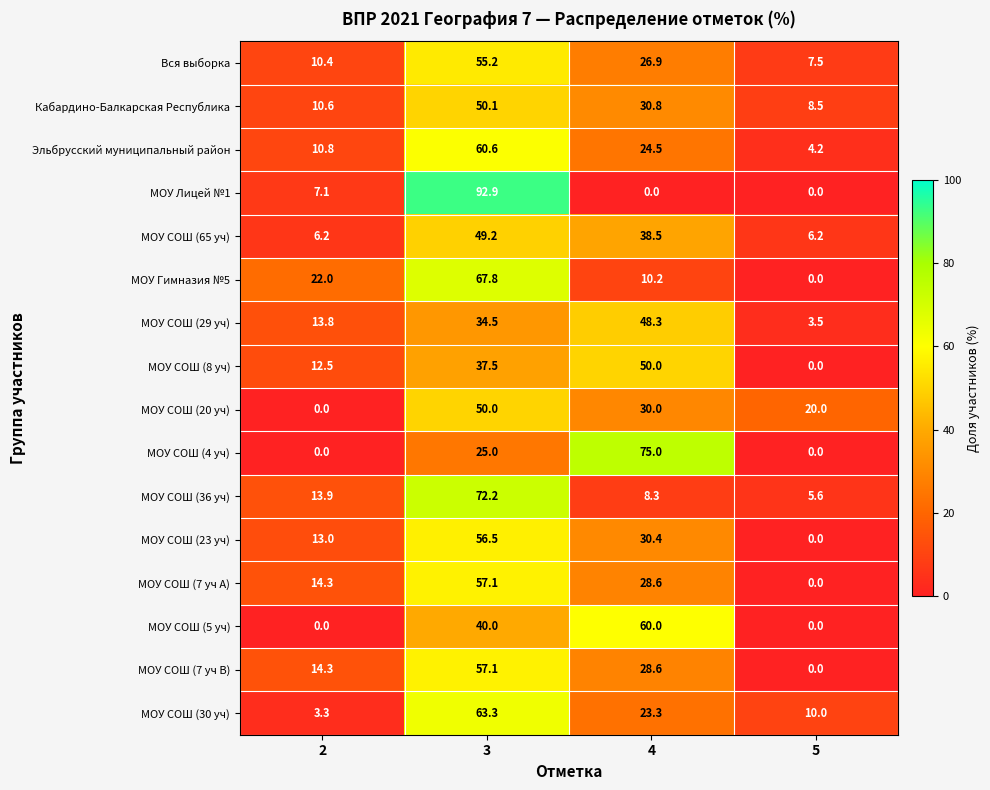

At which category is the sum across all series the highest?

3